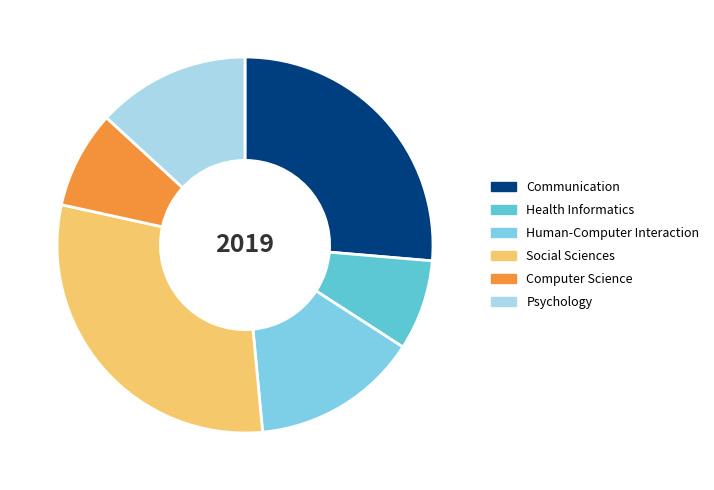

Does Psychology account for over 50% of the chart?

No